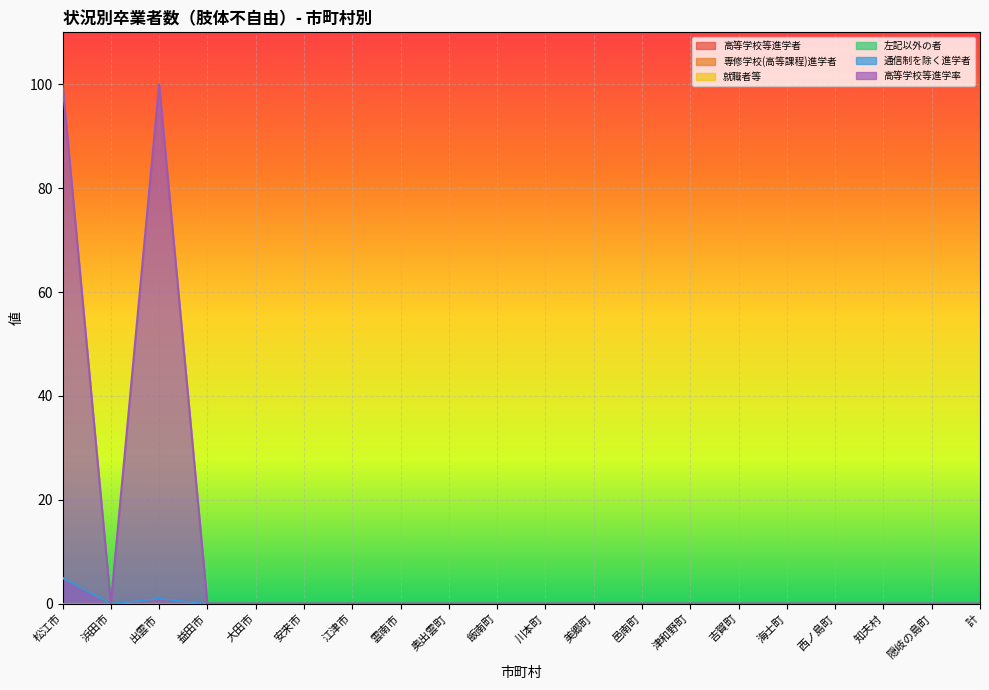

Reading right to left, what are all the values shown in this chart?

高等学校等進学者: 0	0	0	0	0	0	0	0	0	0	0	0	0	0	0	0	0	1	0	5
通信制を除く進学者: 0	0	0	0	0	0	0	0	0	0	0	0	0	0	0	0	0	1	0	5
高等学校等進学率: 0	0	0	0	0	0	0	0	0	0	0	0	0	0	0	0	0	100	0	100